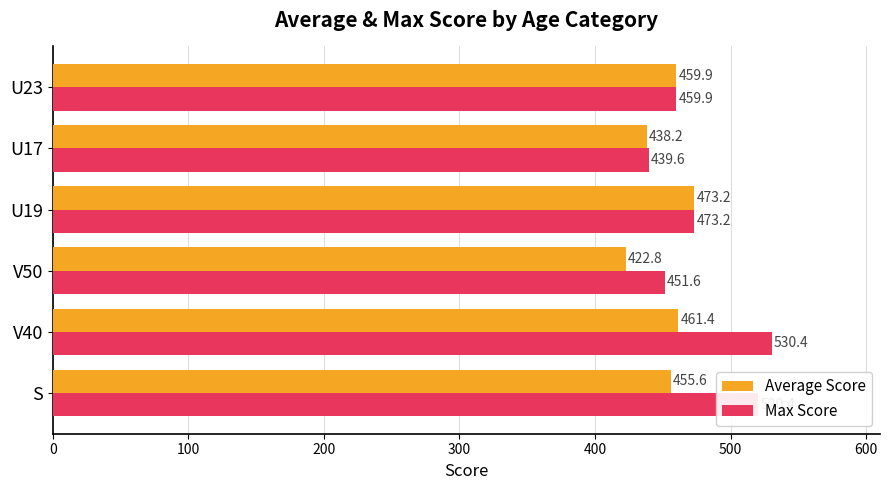

What is the total value across all series at S?

976.0